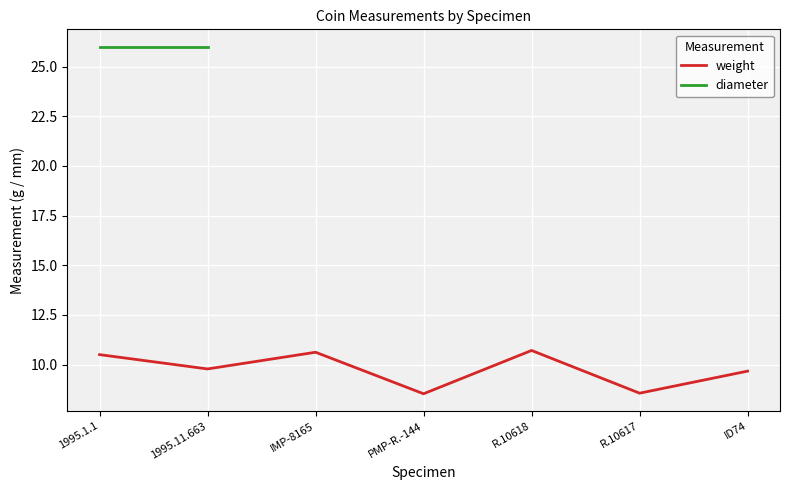

What is the value of the diameter point at the 1st from the left?

26.0